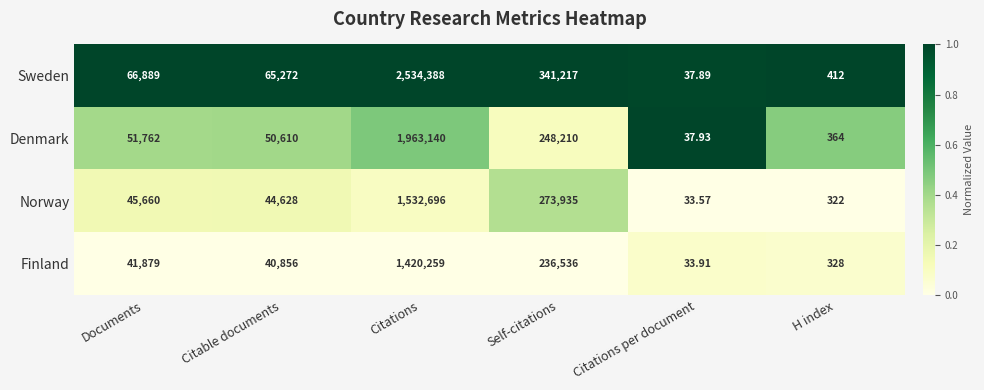

Which series has the largest total across all categories?

Sweden